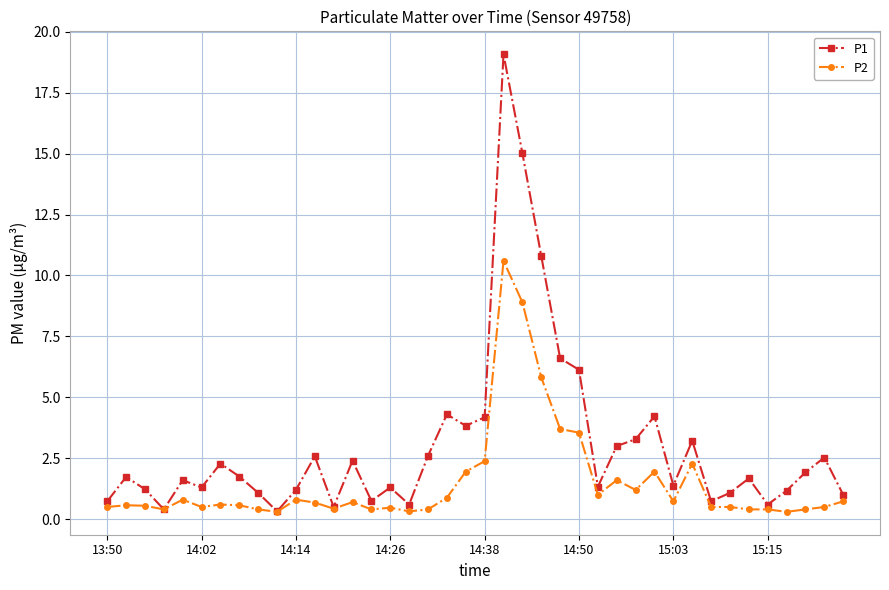

List the series in order of their peak value, highest first.

P1, P2